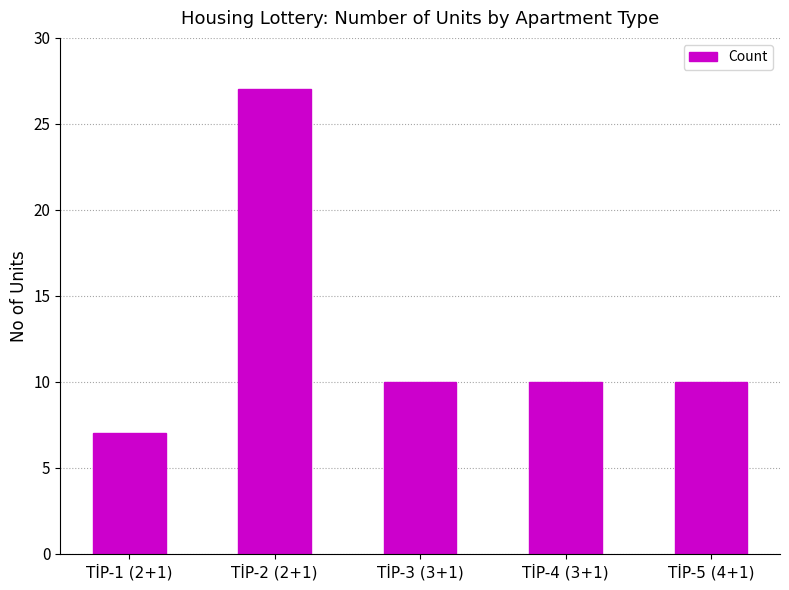

True or false: the data shows 10 at TİP-1 (2+1).

False